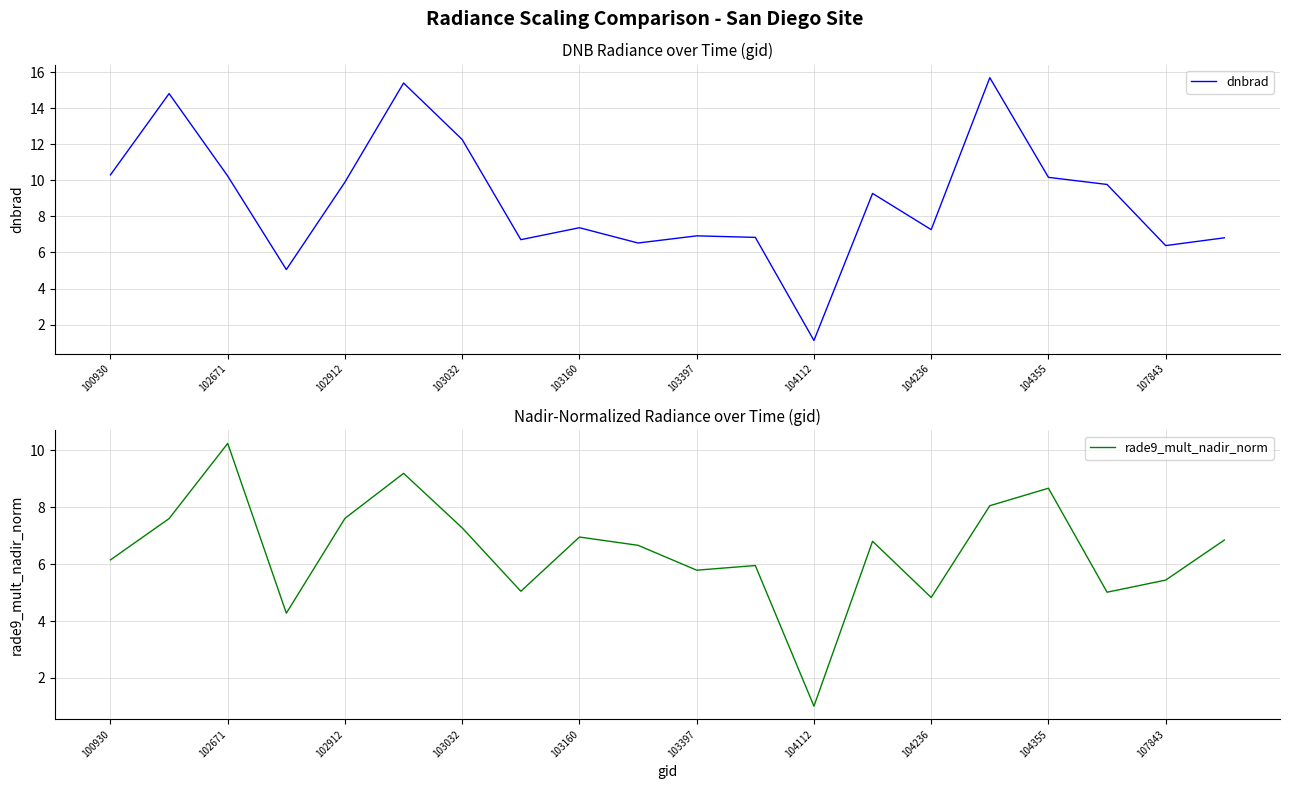

At which label does dnbrad reach its minimum?

104112